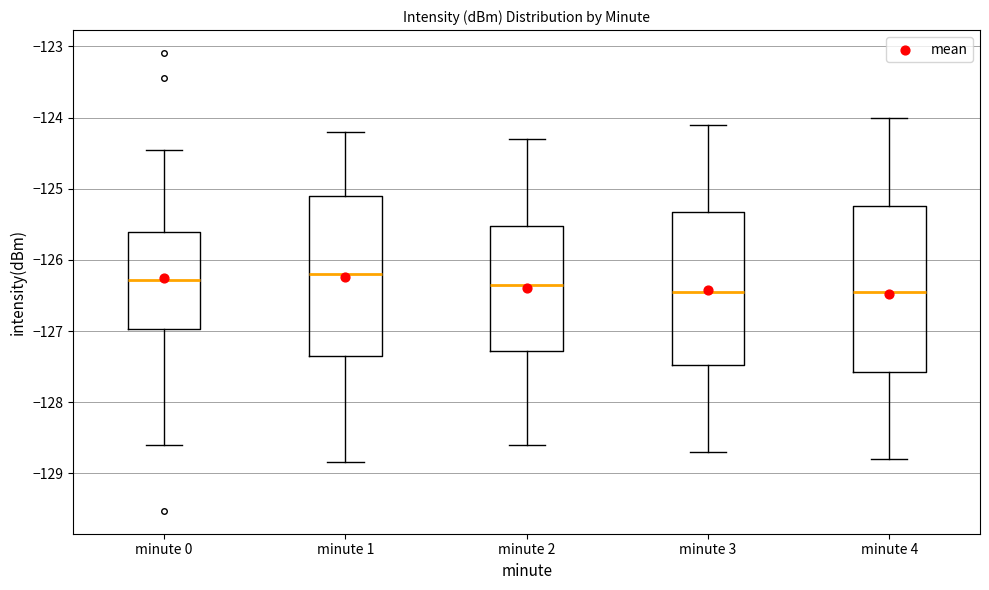

Reading left to right, read every box against the y-axis: the position of its median line, the range the box covers, and the ends of its whiskers. The values are not printed on the chart, so give them approximately, as read against the axis.

minute 0: median -126.3, box -127.0 to -125.6, whiskers -128.6 to -124.5
minute 1: median -126.2, box -127.3 to -125.1, whiskers -128.8 to -124.2
minute 2: median -126.3, box -127.3 to -125.5, whiskers -128.6 to -124.3
minute 3: median -126.4, box -127.5 to -125.3, whiskers -128.7 to -124.1
minute 4: median -126.4, box -127.6 to -125.2, whiskers -128.8 to -124.0